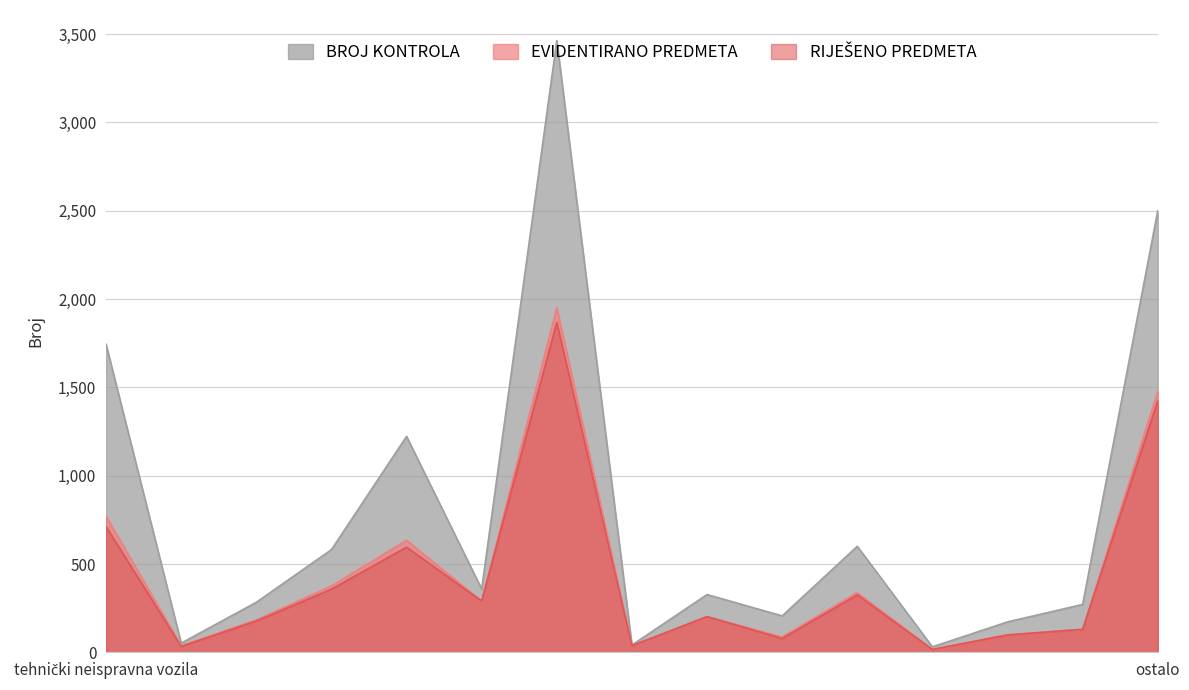

Which series changed the most between 4 and 14?

BROJ KONTROLA